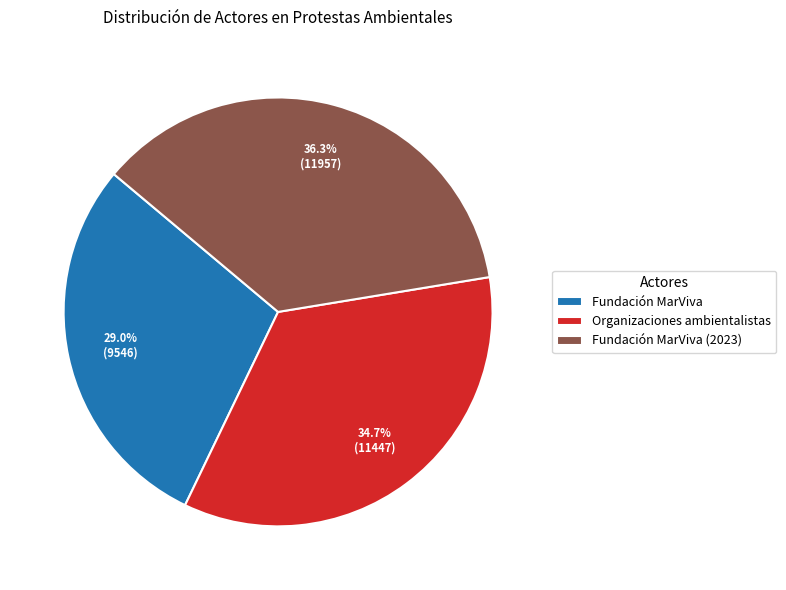

To the nearest percent, what percentage of the pie is Fundación MarViva?

29%